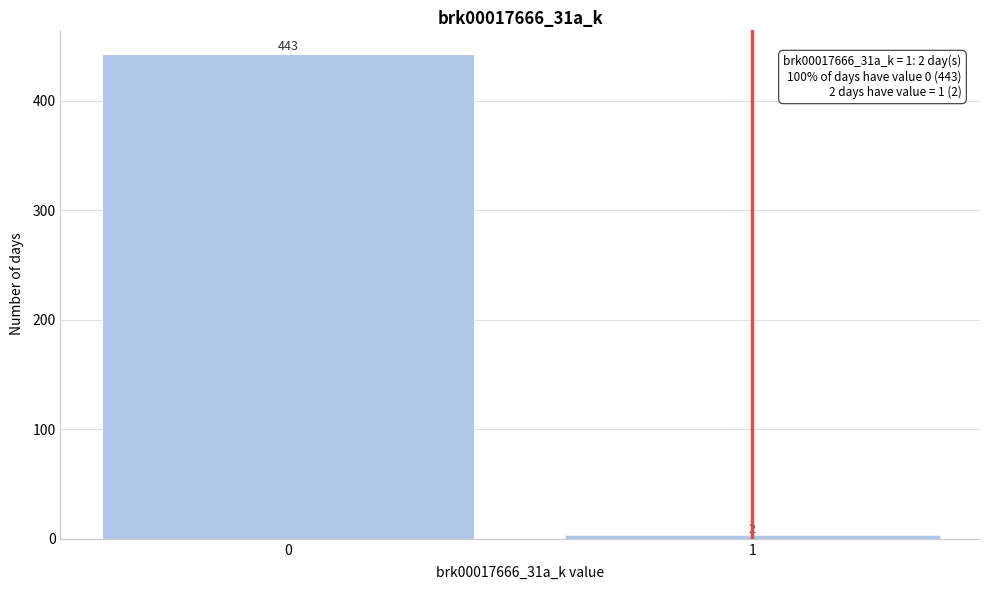

Reading right to left, list all the values displayed in this chart.

1=2	0=443